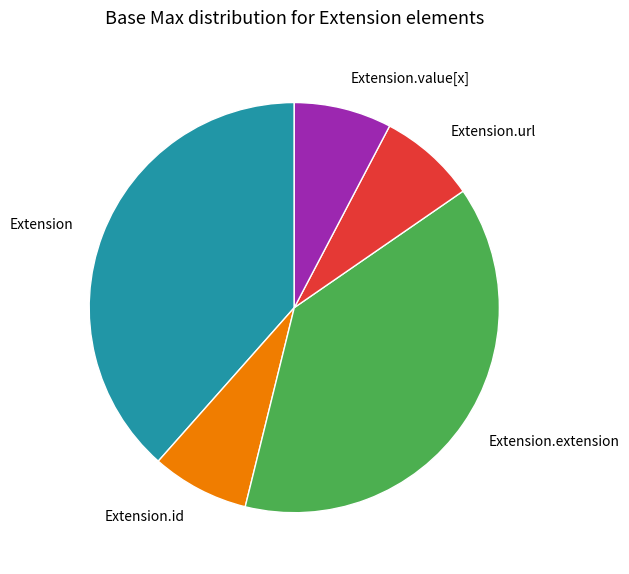

Does any single category account for the majority?

No